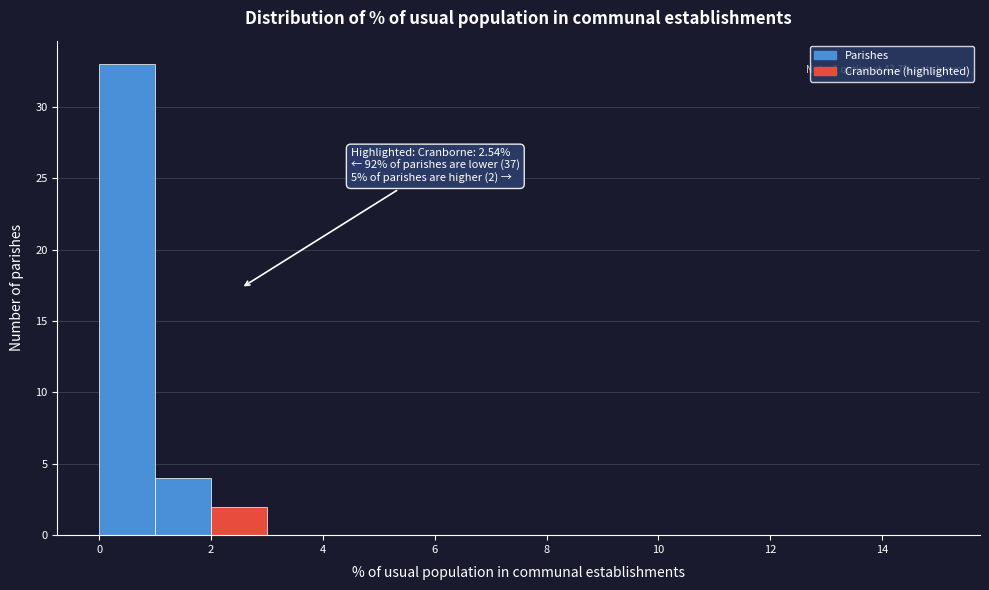

Over which range of the x-axis is the bar tallest?

0 to 1